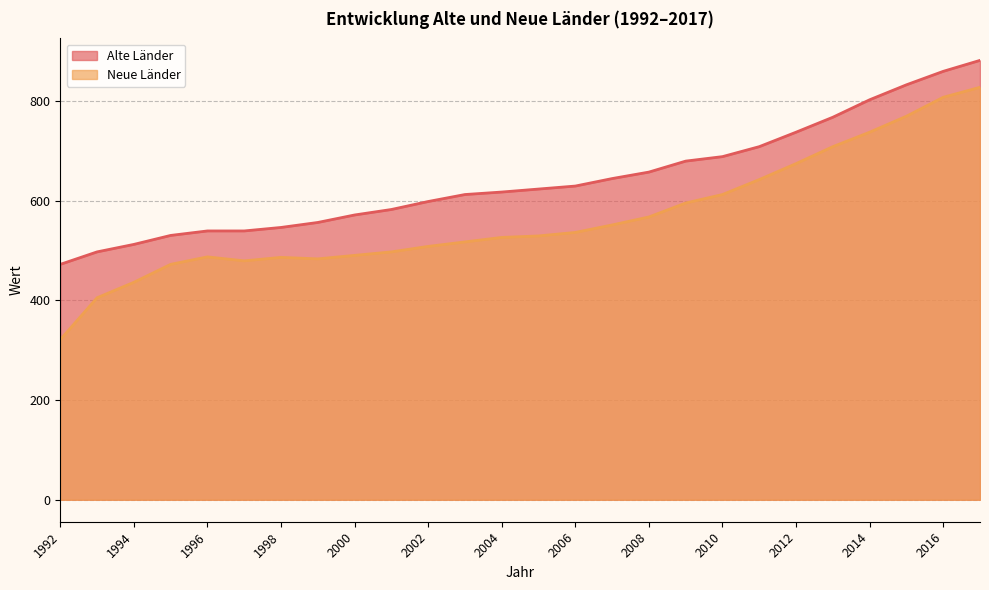

What is the difference between the second highest and minimum values in the Alte Länder series?

387